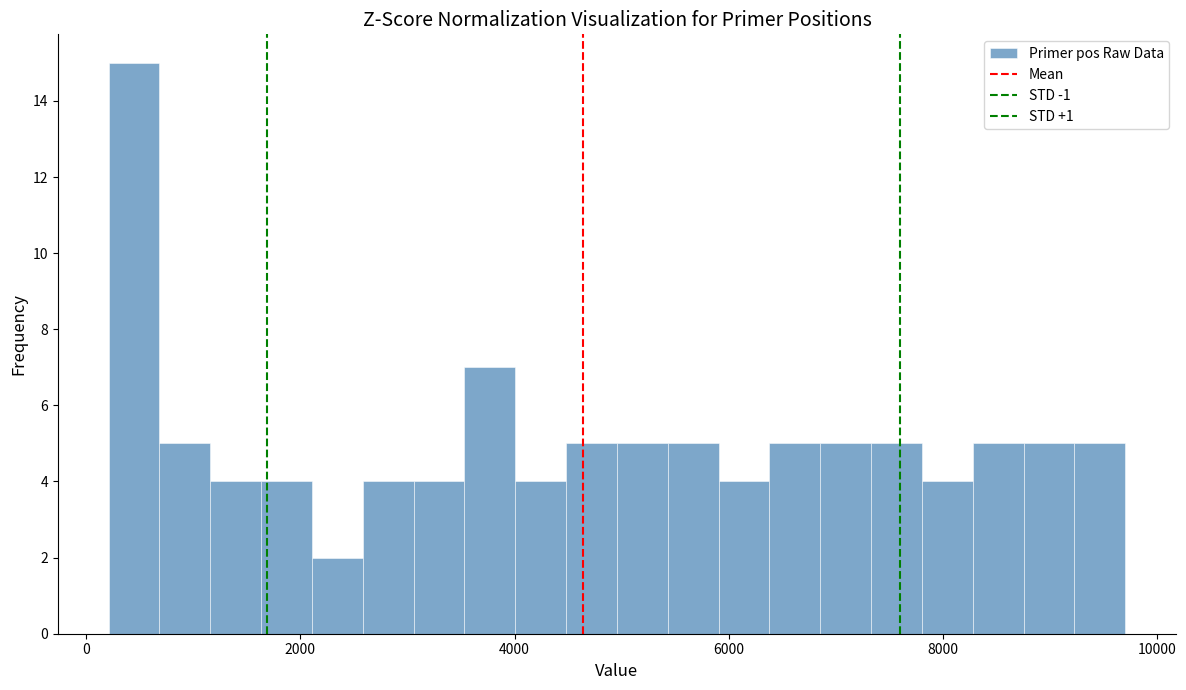

Read against the x-axis, roughly where is the centre of the tallest bar?

400